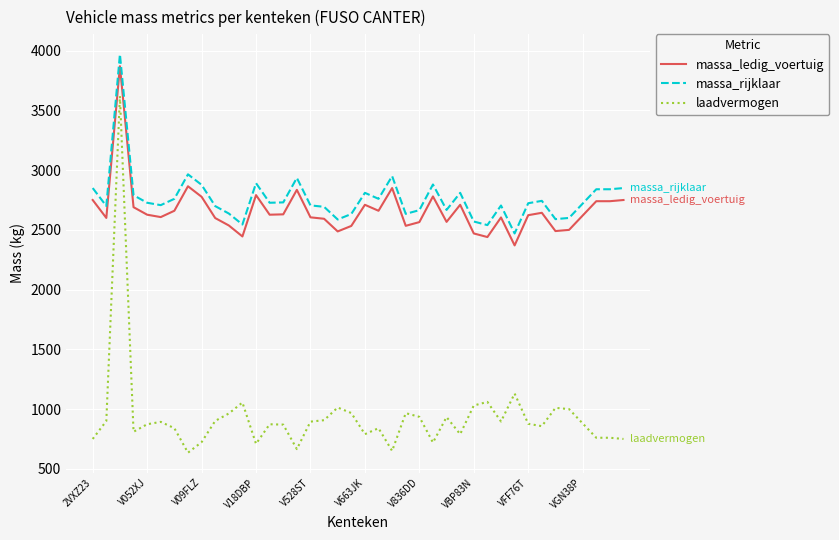

Is this an area chart (filled region under the line)?

No